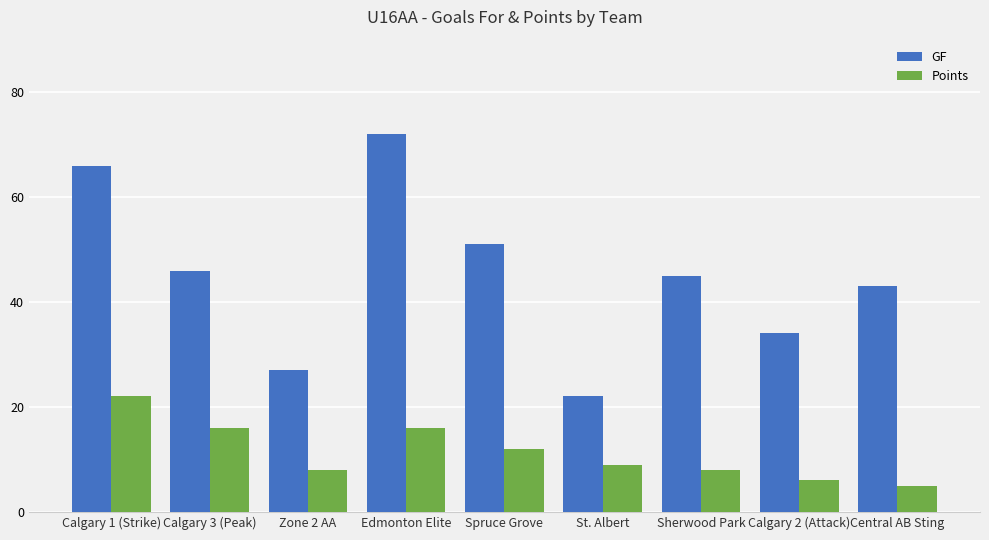

Does the chart contain stacked bars?

No